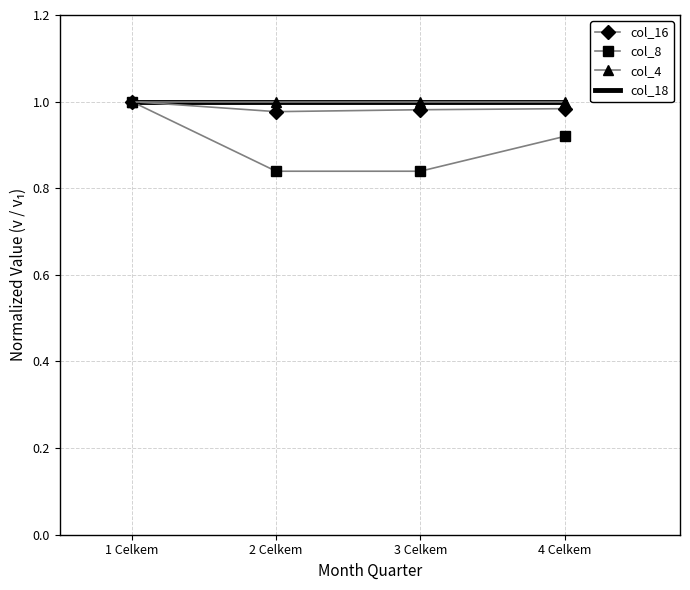

True or false: col_8 has more than 1 points higher than both neighbors.

False